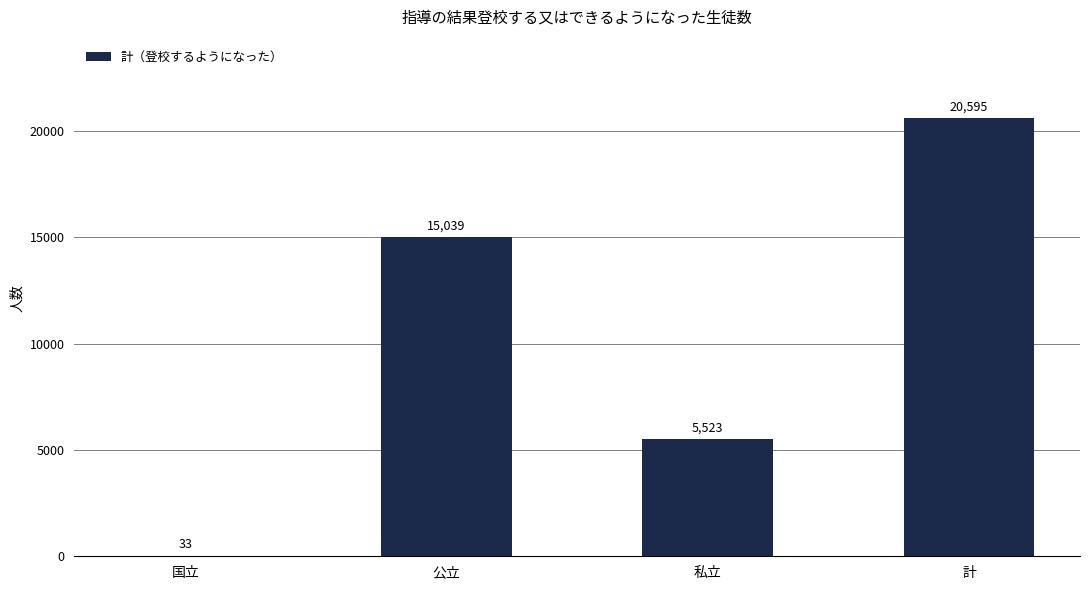

What is the sum of the values at 国立 and 公立?

15072